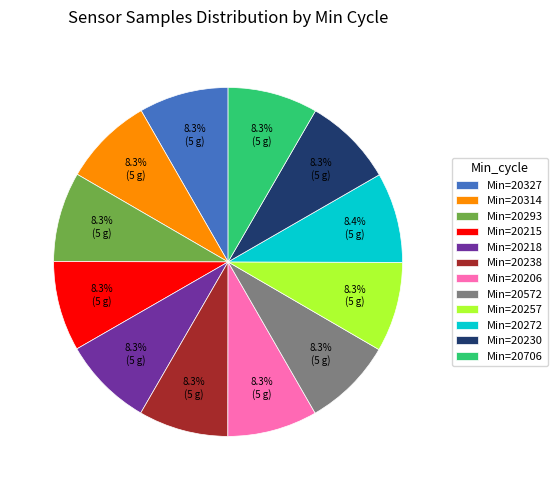

Count the number of slices in the pie.

12